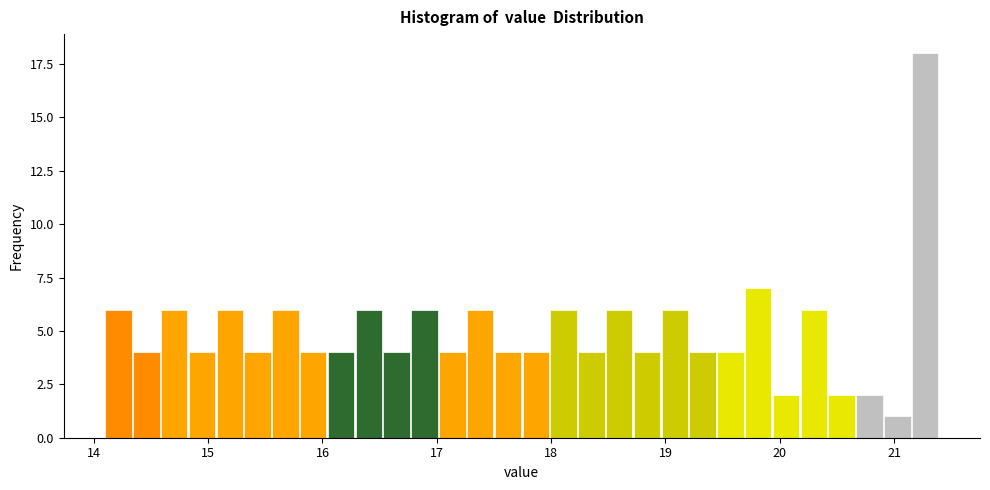

Read against the x-axis, roughly where is the centre of the tallest bar?

21.3